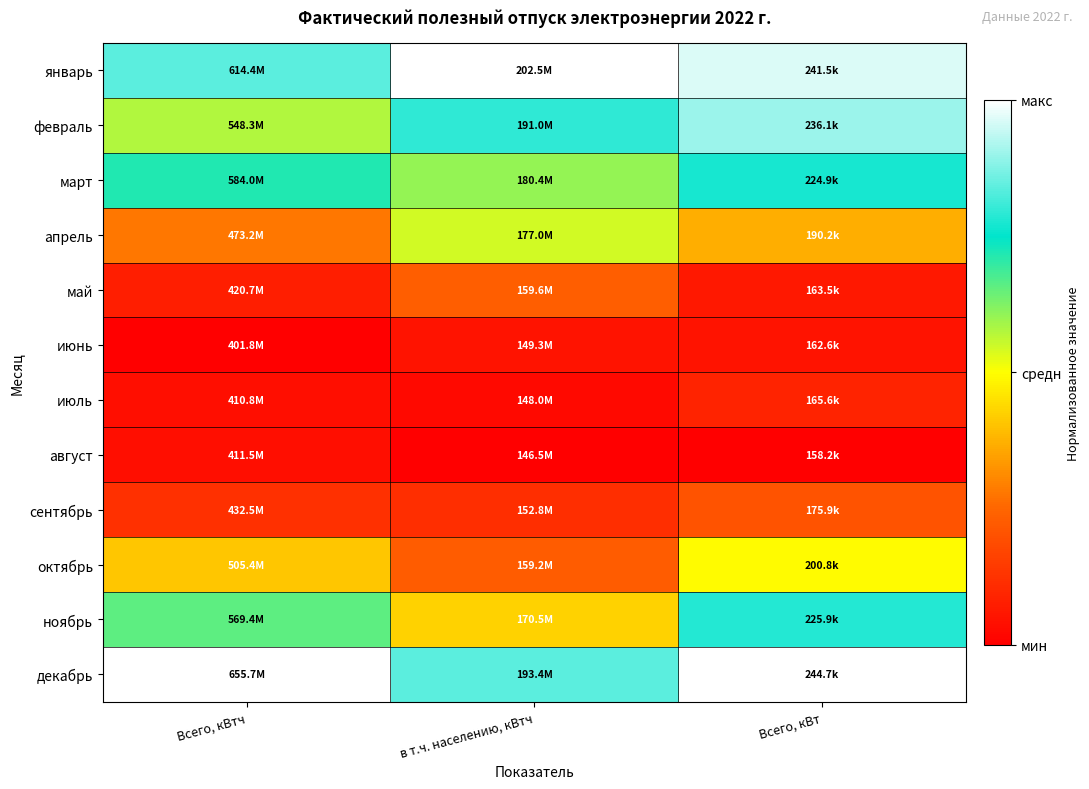

At how many categories does at least one series exceed 0?

3